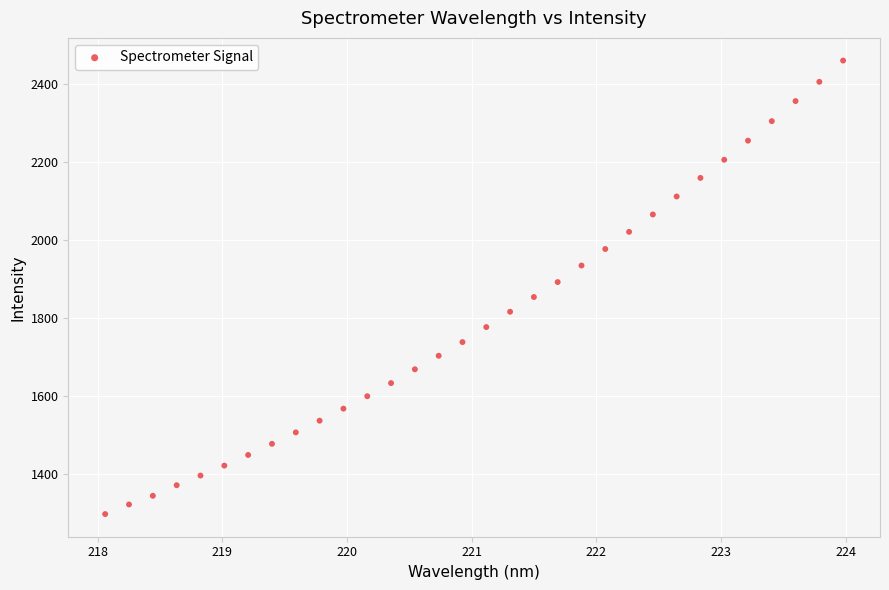

What is the range of Y values (max minus min)?

1164.4